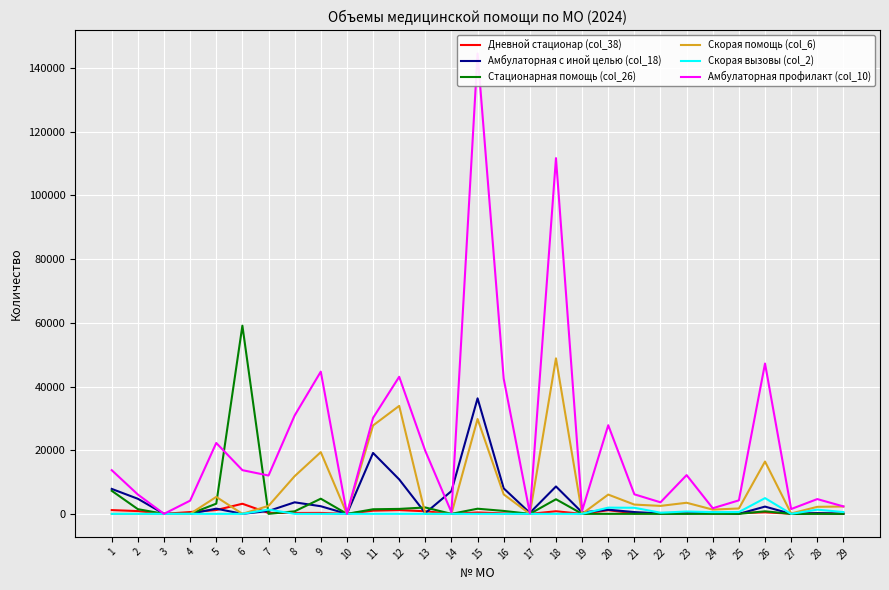

What is the value of the Стационарная помощь (col_26) point at the 9th from the left?

4762